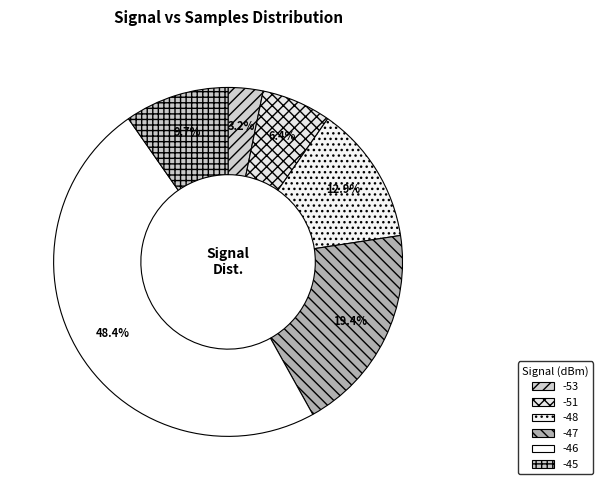

Approximately how many times larger is the value at -53 compared to -47?

0.2